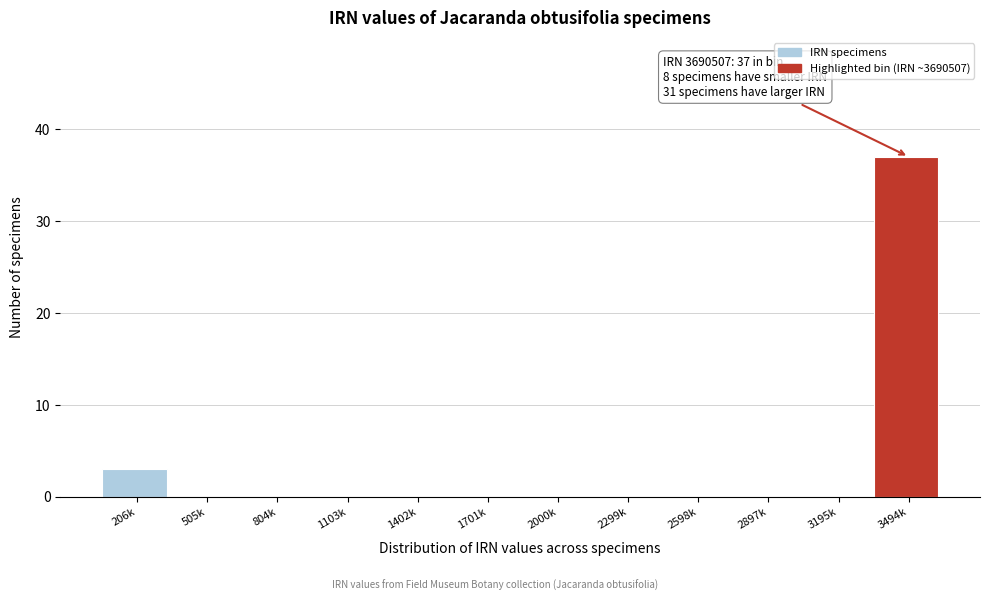

Reading left to right, what are all the values shown in this chart?

206k=3	505k=0	804k=0	1103k=0	1402k=0	1701k=0	2000k=0	2299k=0	2598k=0	2897k=0	3195k=0	3494k=37